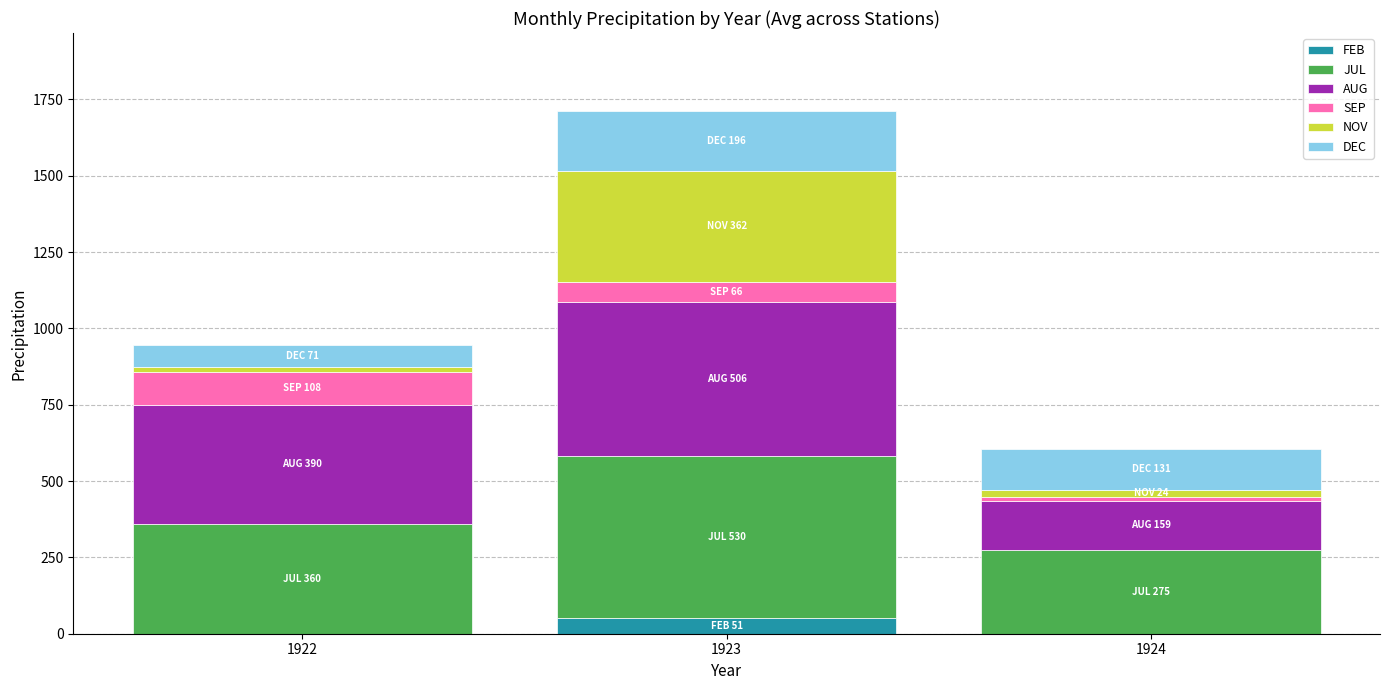

At which category is the sum across all series the highest?

1923